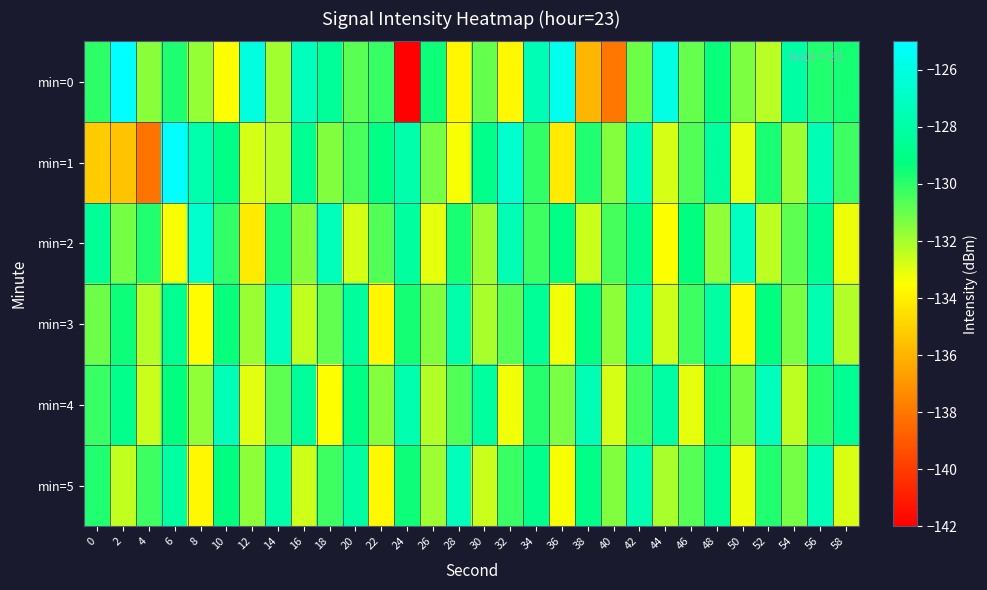

Reading left to right, what are all the values shown in this chart?

min=0: 0=-130.0	2=-123.6	4=-131.6	6=-129.7	8=-131.7	10=-133.5	12=-126.1	14=-132.0	16=-127.2	18=-128.4	20=-130.7	22=-130.2	24=-141.9	26=-129.5	28=-133.8	30=-130.9	32=-133.7	34=-127.5	36=-125.7	38=-136.0	40=-138.1	42=-131.1	44=-126.0	46=-130.9	48=-129.4	50=-131.3	52=-132.4	54=-128.0	56=-129.8	58=-129.6
min=1: 0=-135.2	2=-135.5	4=-138.1	6=-125.0	8=-127.7	10=-129.0	12=-132.8	14=-132.4	16=-128.6	18=-131.4	20=-130.5	22=-129.1	24=-127.8	26=-131.2	28=-133.4	30=-128.9	32=-126.7	34=-130.1	36=-134.2	38=-129.8	40=-131.5	42=-127.3	44=-132.8	46=-130.6	48=-128.2	50=-133.1	52=-129.7	54=-131.9	56=-127.5	58=-130.3
min=2: 0=-128.5	2=-131.2	4=-129.8	6=-133.4	8=-126.7	10=-130.1	12=-134.2	14=-129.8	16=-131.5	18=-127.3	20=-132.8	22=-130.6	24=-128.2	26=-133.1	28=-129.7	30=-131.9	32=-127.5	34=-130.3	36=-129.0	38=-132.6	40=-130.4	42=-128.8	44=-133.5	46=-129.3	48=-131.7	50=-127.1	52=-132.4	54=-130.8	56=-128.6	58=-133.2
min=3: 0=-131.1	2=-129.5	4=-132.3	6=-128.7	8=-133.6	10=-129.4	12=-131.8	14=-127.2	16=-132.5	18=-130.9	20=-128.3	22=-133.8	24=-129.6	26=-131.4	28=-127.8	30=-132.1	32=-130.7	34=-128.5	36=-133.3	38=-129.1	40=-131.6	42=-127.9	44=-132.7	46=-130.3	48=-128.1	50=-133.7	52=-129.2	54=-131.3	56=-127.6	58=-132.2
min=4: 0=-130.2	2=-128.9	4=-132.6	6=-129.3	8=-131.7	10=-127.4	12=-133.0	14=-130.8	16=-128.4	18=-133.5	20=-129.1	22=-131.5	24=-127.7	26=-132.2	28=-130.6	30=-128.2	32=-133.3	34=-129.9	36=-131.3	38=-127.5	40=-132.8	42=-130.4	44=-128.0	46=-133.1	48=-129.7	50=-131.1	52=-127.3	54=-132.4	56=-130.0	58=-128.6
min=5: 0=-129.8	2=-132.5	4=-130.3	6=-128.1	8=-133.7	10=-129.2	12=-131.6	14=-127.9	16=-132.7	18=-130.3	20=-128.1	22=-133.7	24=-129.5	26=-131.9	28=-127.3	30=-132.6	32=-130.2	34=-128.8	36=-133.4	38=-129.0	40=-131.4	42=-127.6	44=-132.1	46=-130.7	48=-128.5	50=-133.2	52=-129.8	54=-131.2	56=-127.4	58=-132.9